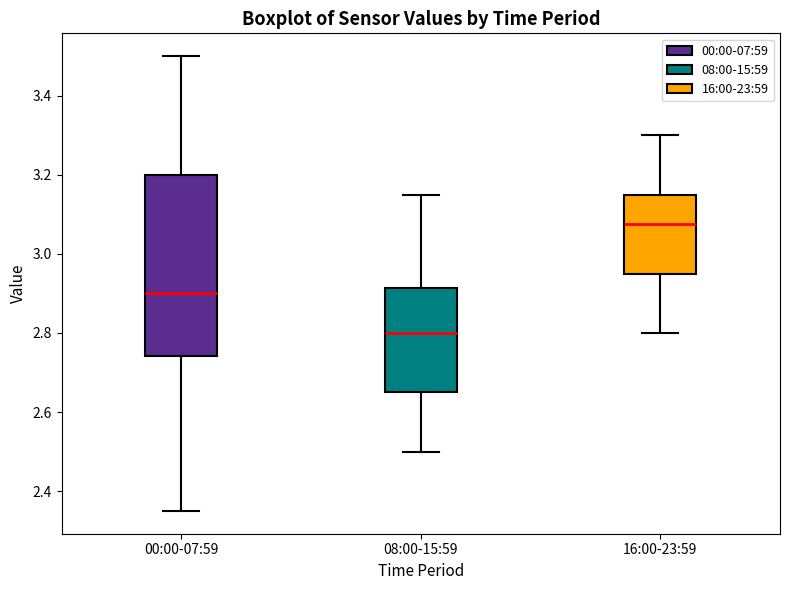

Where does the median line of the box for 00:00-07:59 sit on the y-axis? The values are not printed on the chart, so give them approximately, as read against the axis.

2.90